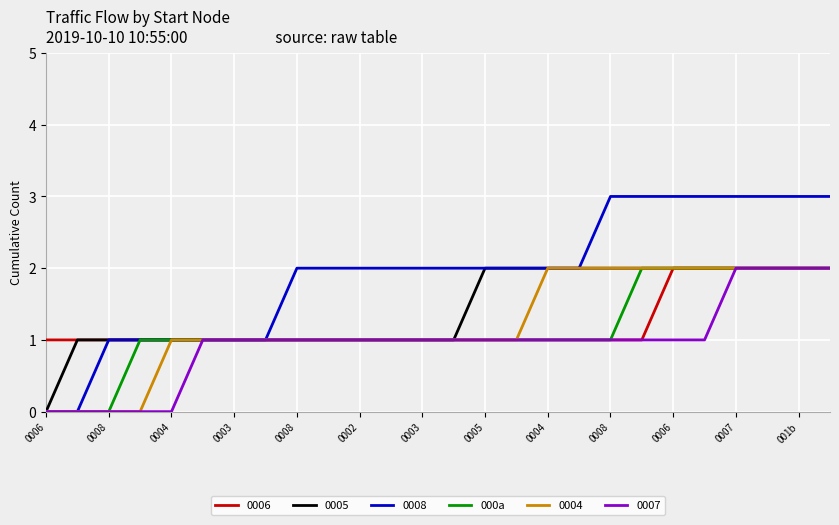

Which series has the largest total across all categories?

0008